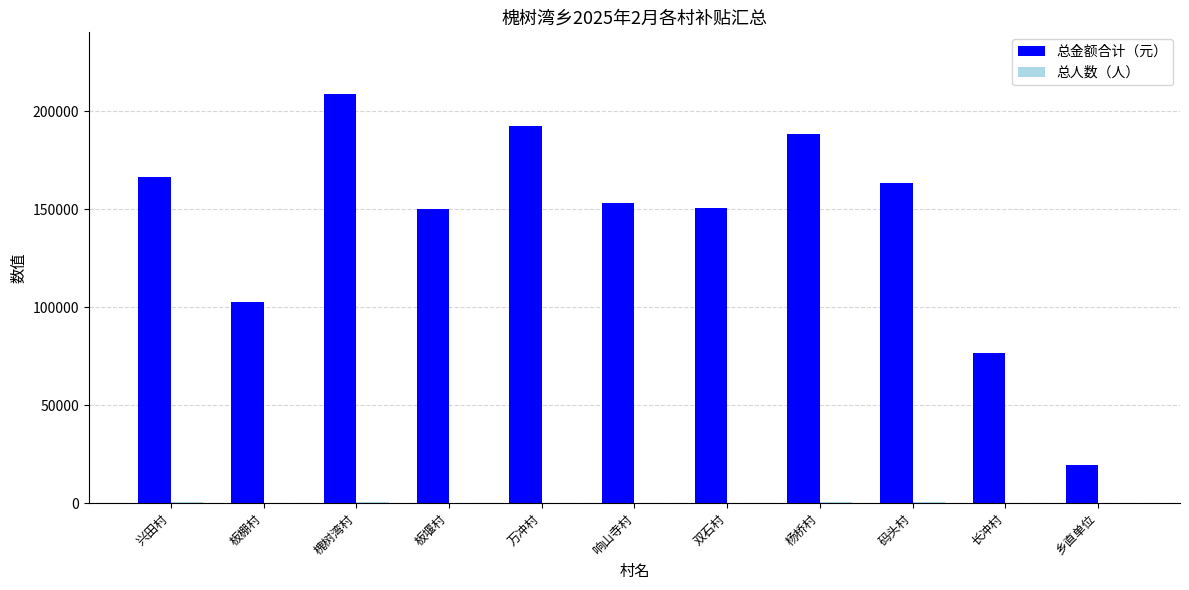

How many groups of bars are there?

11